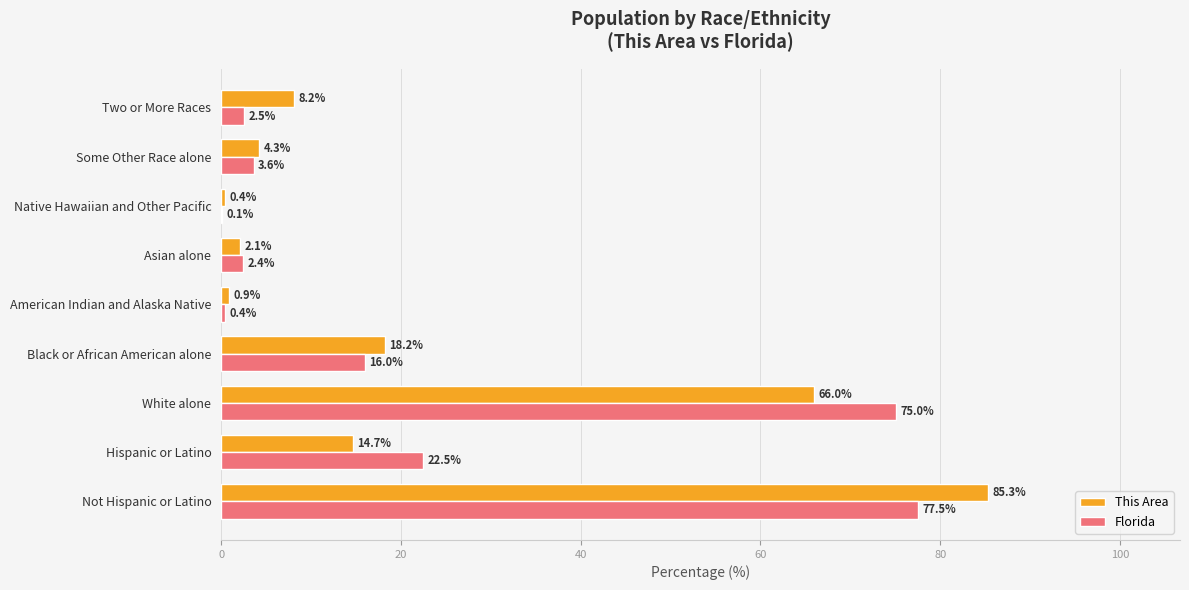

The Florida series shows 22.5 at Hispanic or Latino. True or false?

True